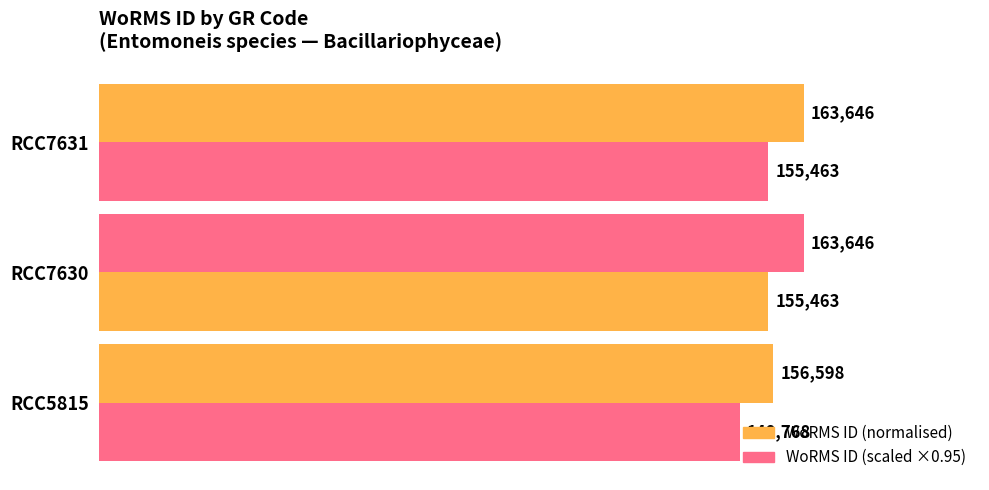

How many bars are there in each group?

2